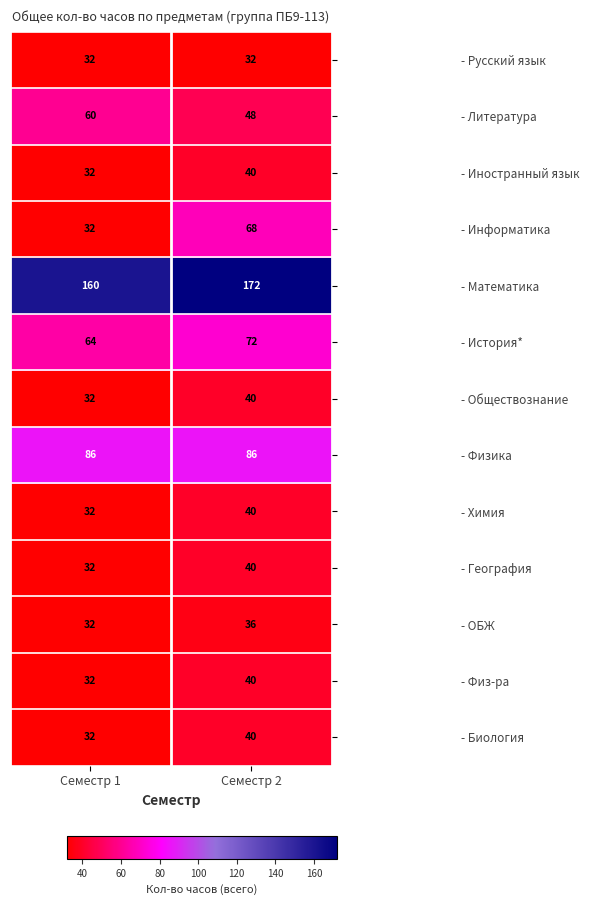

Count the number of categories in the chart.

2